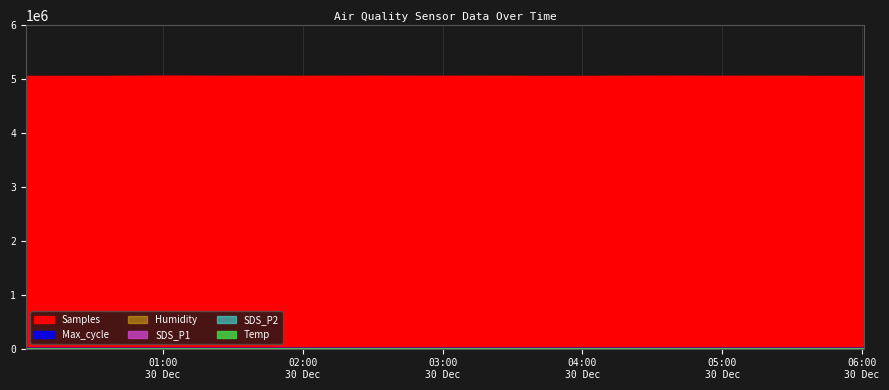

Does the chart have visible grid lines?

Yes